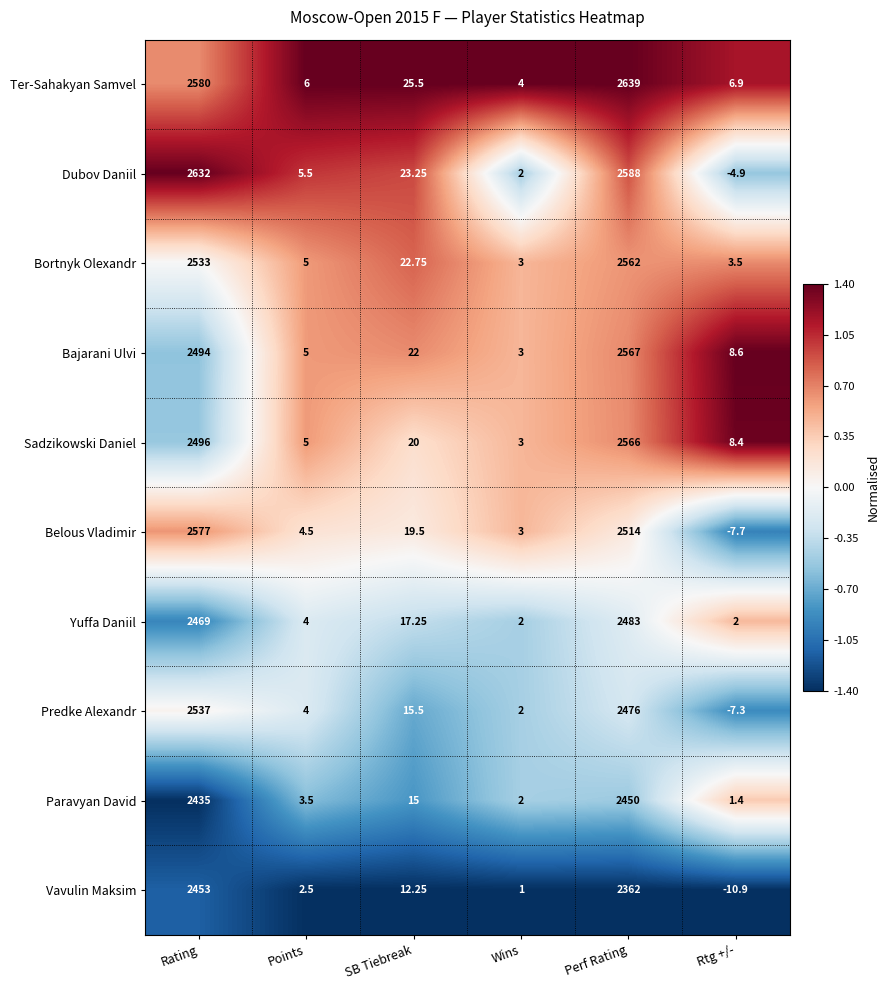

What is the total value across all series at Rating?

25206.0